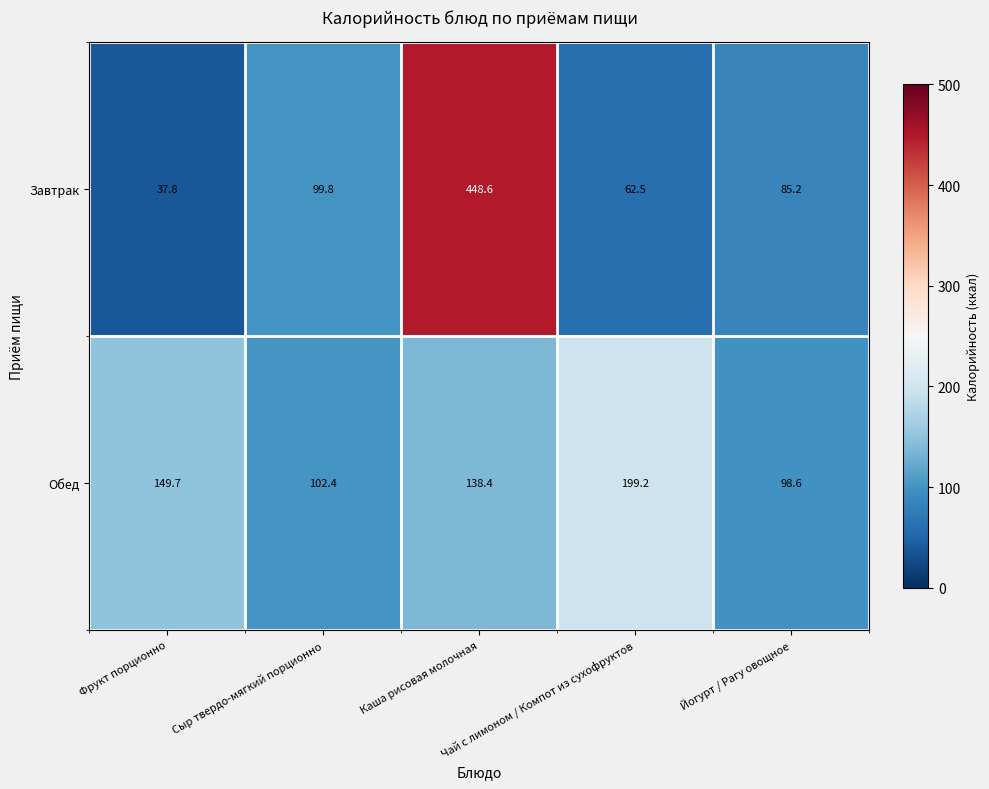

What is the smallest value displayed?

37.8